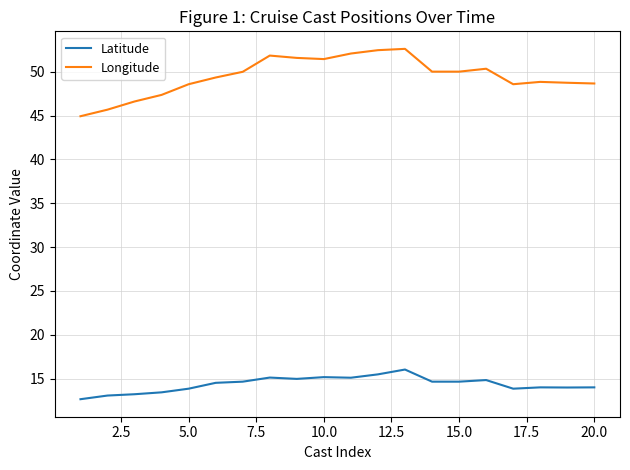

Which series has the largest total across all categories?

Longitude